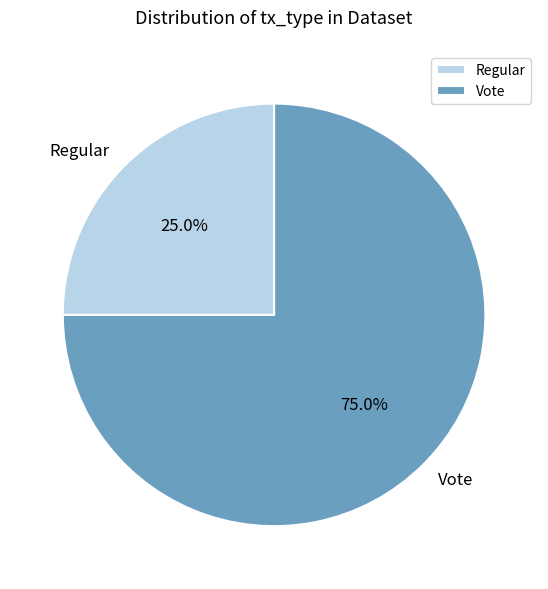

What percentage is NOT represented by Vote?

25.0%